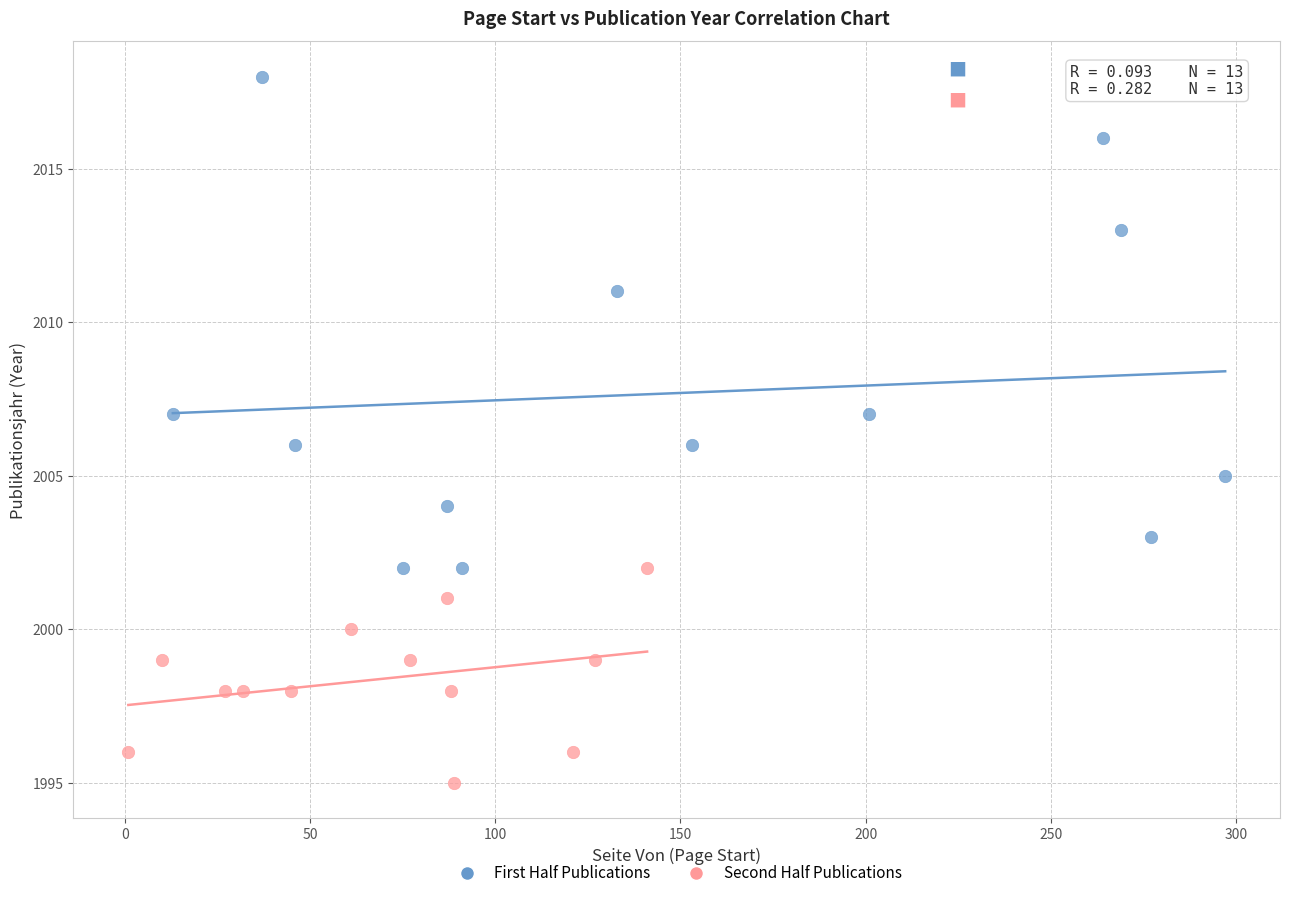

Which series reaches the minimum Y coordinate?

Second Half Publications